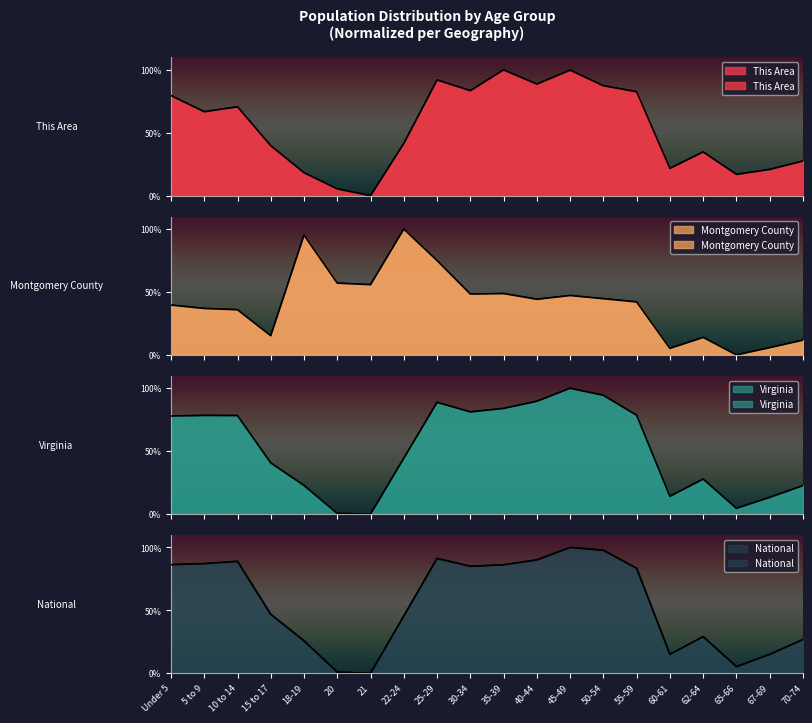

Reading right to left, transcribe all the data shown in this chart.

This Area: 27.6	20.9	17.0	34.8	21.7	82.6	87.4	99.8	88.7	100.0	83.5	92.0	41.5	0.0	5.4	18.3	39.8	70.7	66.7	79.6
Montgomery County: 11.8	5.8	0.0	13.9	5.2	42.1	44.7	47.2	44.2	48.7	48.4	75.0	100.0	55.8	57.0	95.2	15.3	35.9	36.9	39.6
Virginia: 22.6	13.3	4.6	27.8	14.2	78.6	94.4	100.0	89.7	84.0	81.2	88.8	44.4	0.0	0.5	22.7	40.7	78.3	78.4	78.0
National: 26.8	15.0	5.3	29.1	15.0	83.4	97.8	100.0	90.1	86.2	85.0	91.2	45.5	0.0	0.9	25.8	46.9	88.9	87.1	86.3